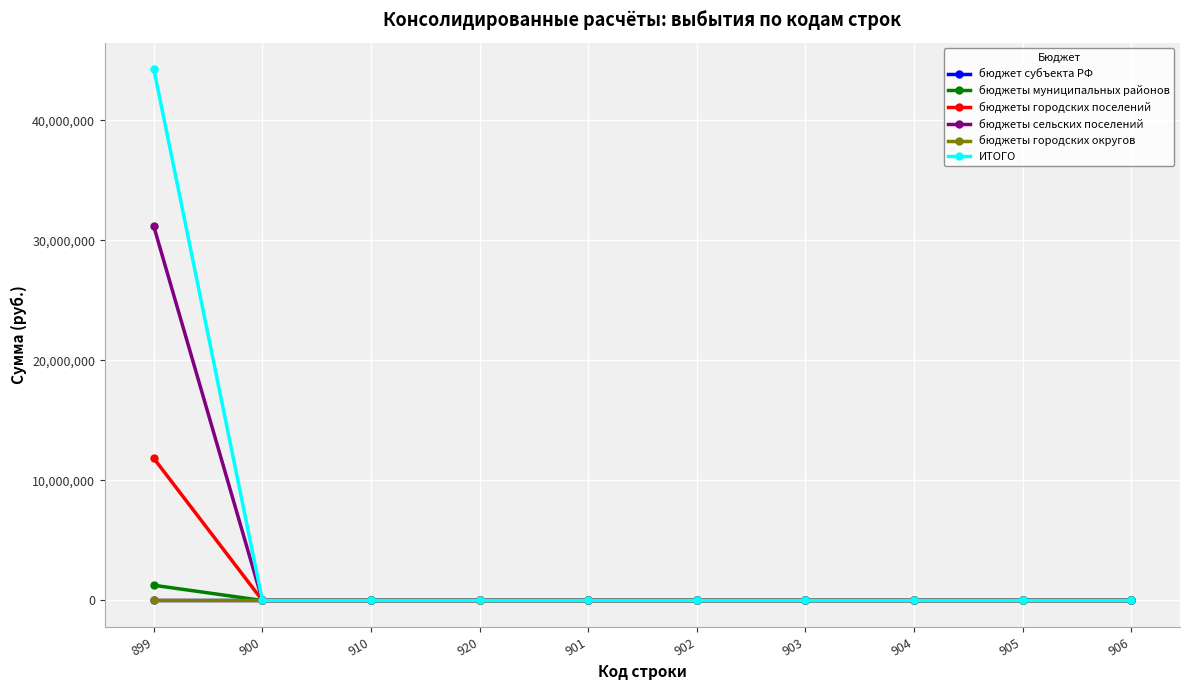

Is the value of бюджеты городских округов at 902 greater than the value of бюджеты городских поселений at 899?

No